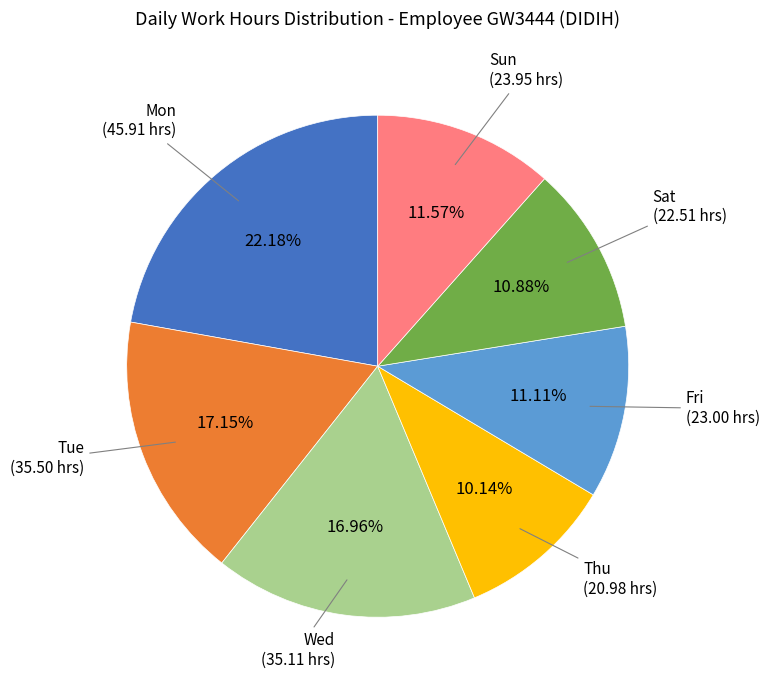

Is there a majority slice in this chart?

No